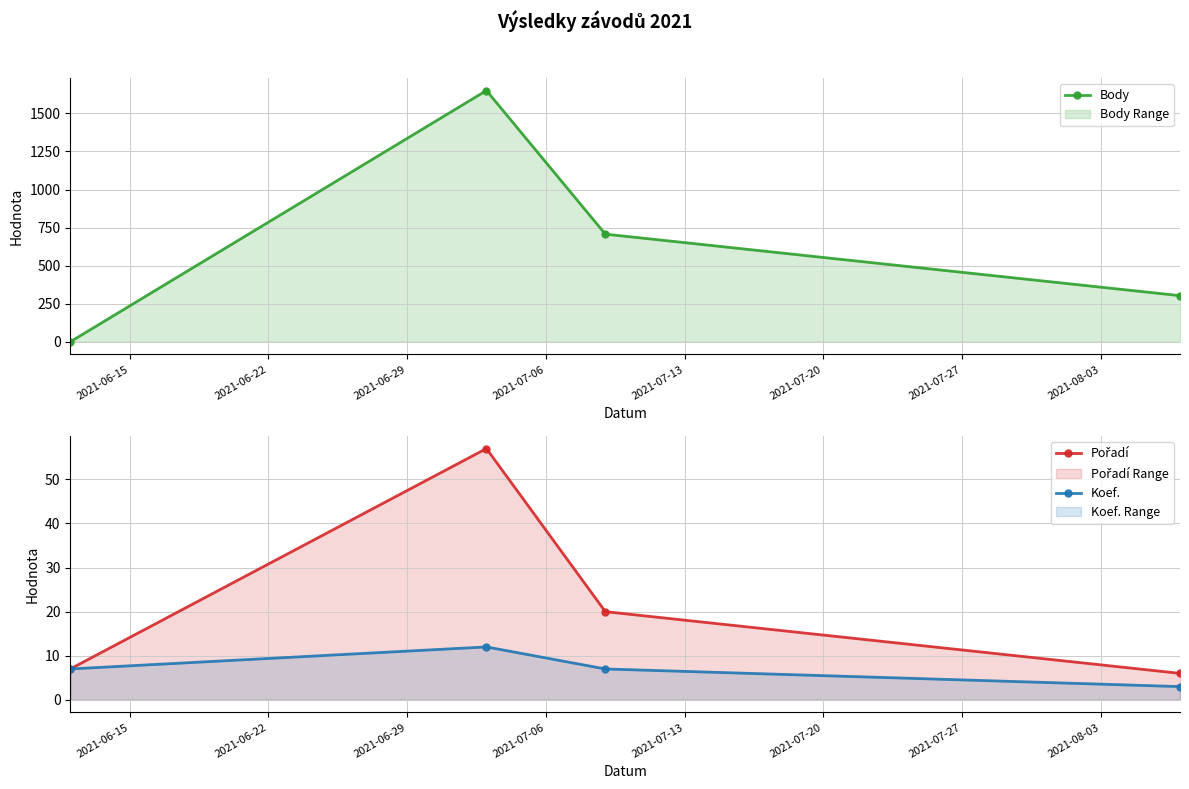

What is the value of the Koef. point at the 3rd from the left?

7